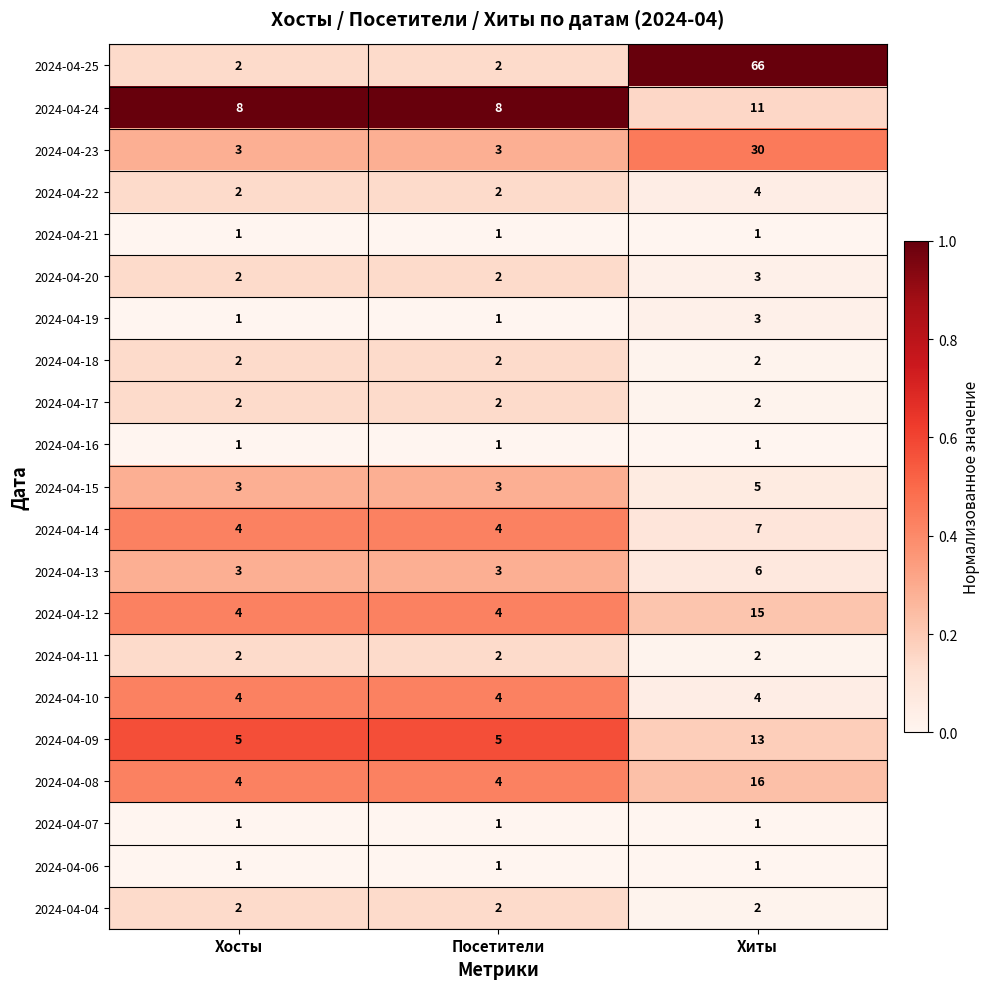

At which category is the sum across all series the highest?

Хиты